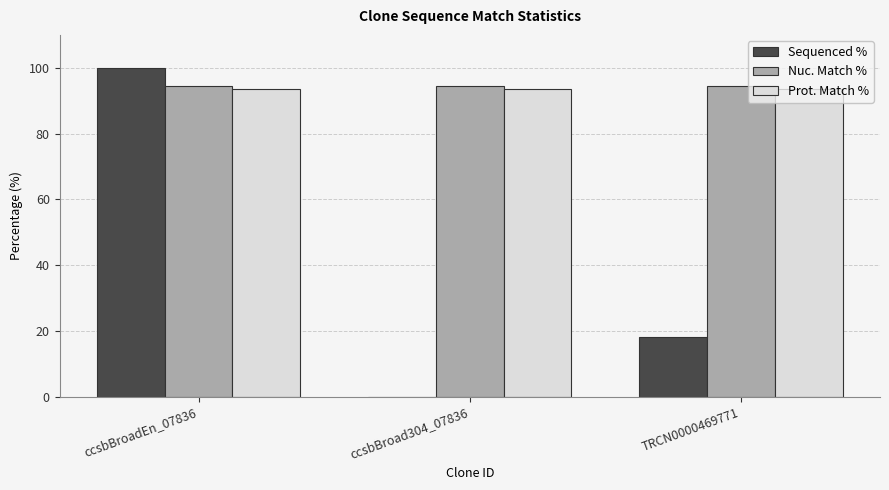

Is the value of Sequenced % at TRCN0000469771 greater than the value of Prot. Match % at ccsbBroadEn_07836?

No